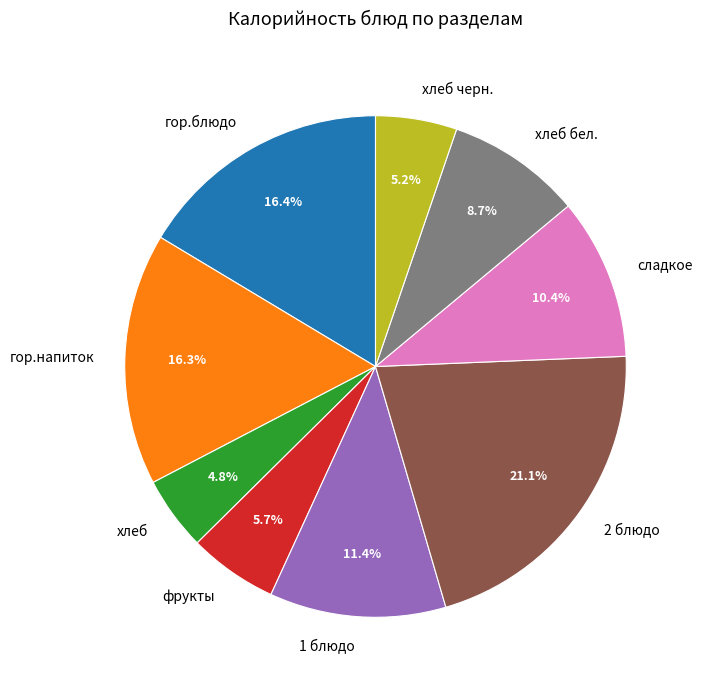

How many segments does this pie chart have?

9